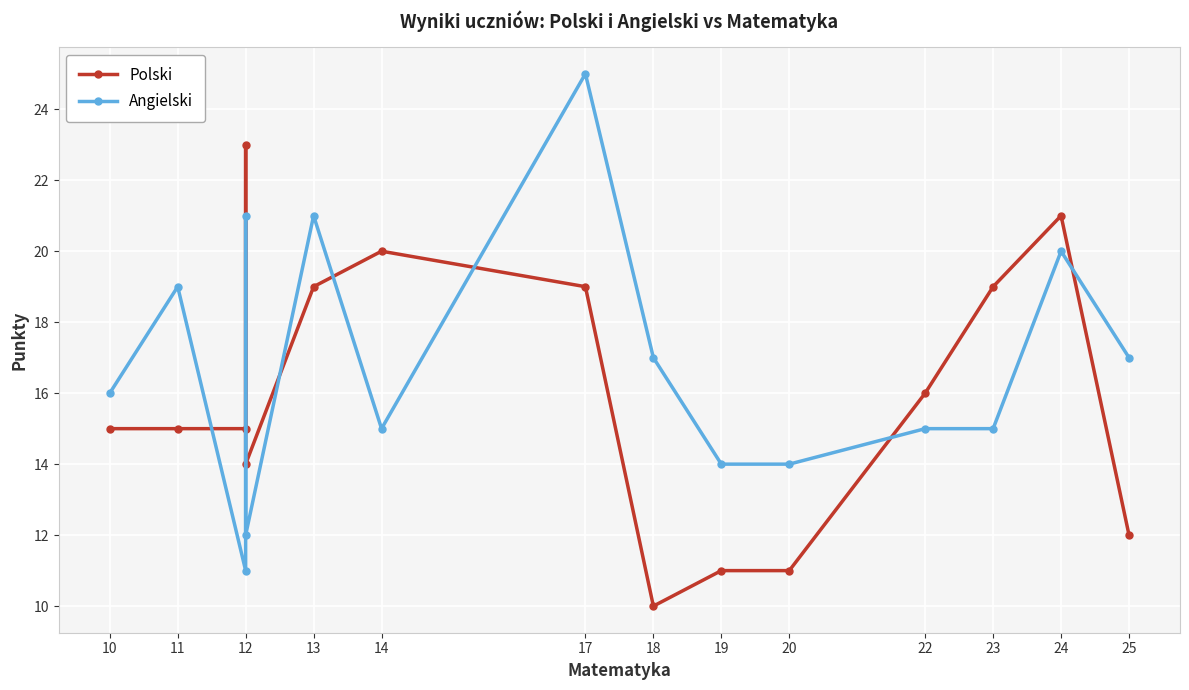

Reading left to right, extract all data points from this chart.

Polski: 15	15	15	23	14	19	20	19	10	11	11	16	19	21	12
Angielski: 16	19	11	21	12	21	15	25	17	14	14	15	15	20	17